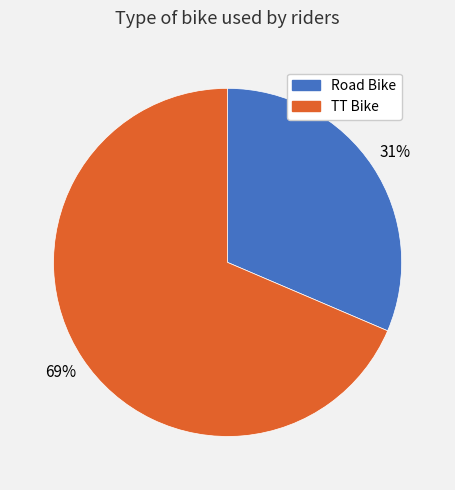

Which slice is the largest?

TT Bike